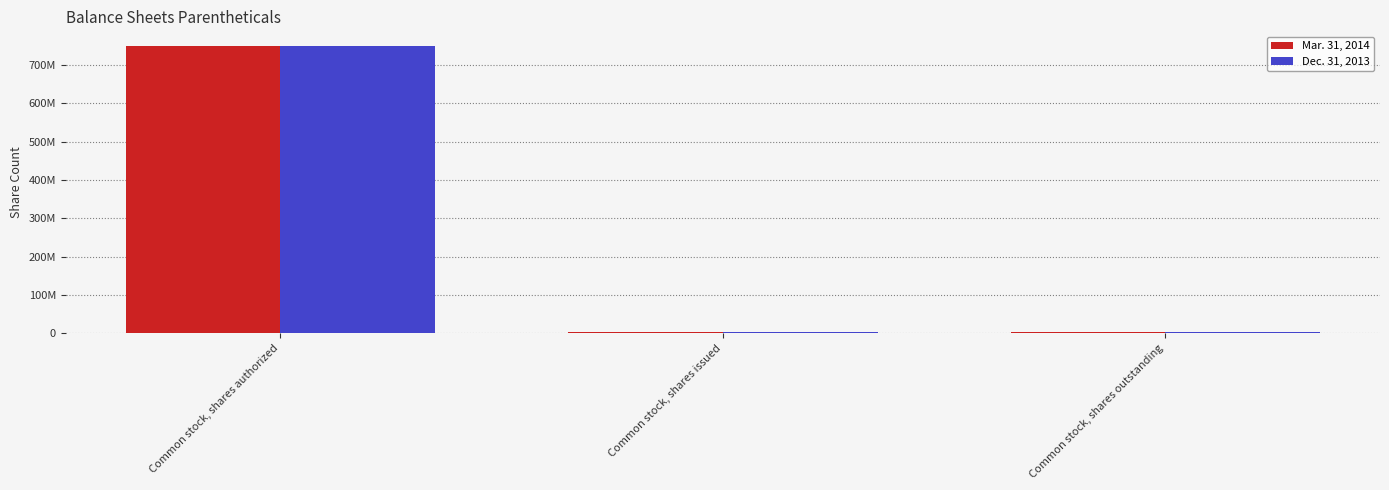

What are all the series names shown in the legend?

Mar. 31, 2014, Dec. 31, 2013